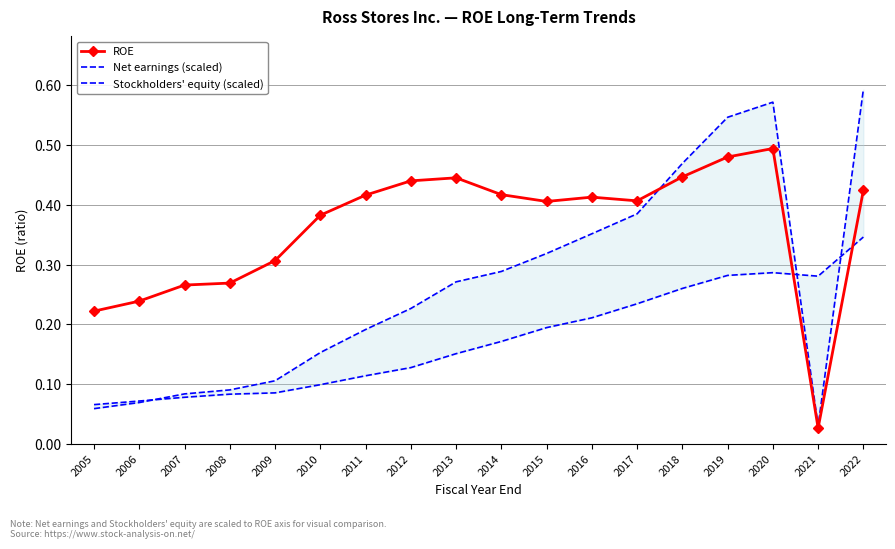

What is the difference between the Stockholders' equity (scaled) values at 2021 and 2008?

0.2